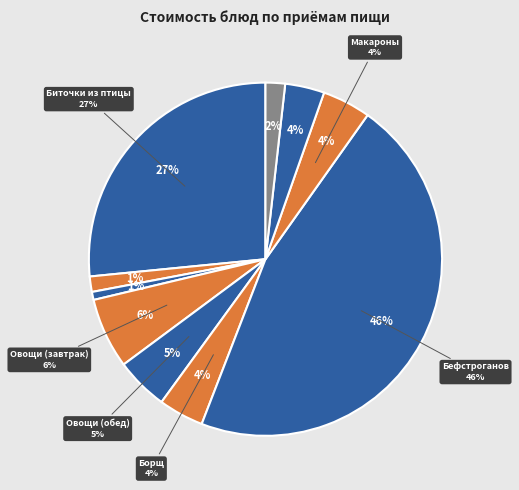

Between Бефстроганов из отварной говядины and Биточки из птицы с пшеничной кашей, which is larger?

Бефстроганов из отварной говядины